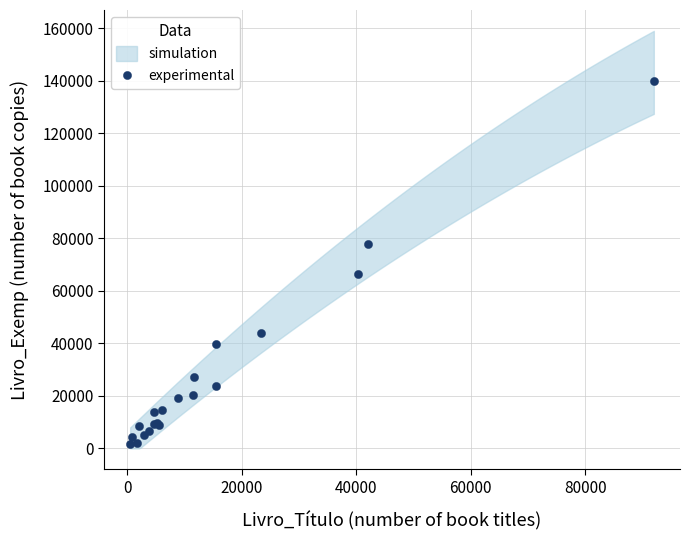

What Y value in the scatter plot is closest to 70842?

66367